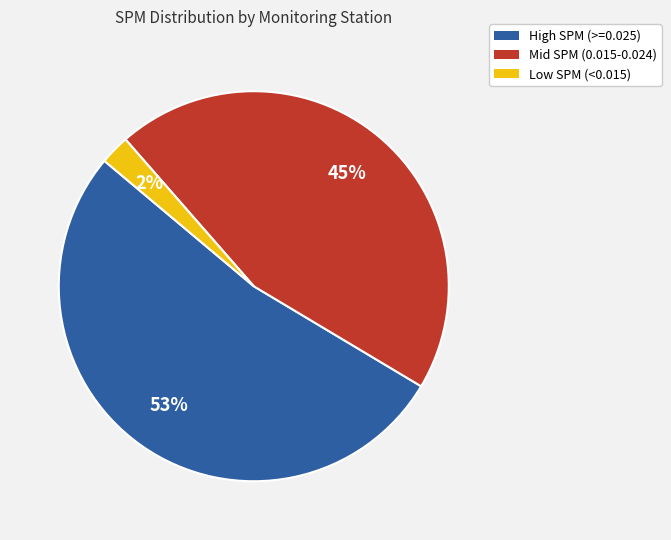

To the nearest percent, what is the difference between the Low SPM (<0.015) and Mid SPM (0.015-0.024) slice percentages?

43%